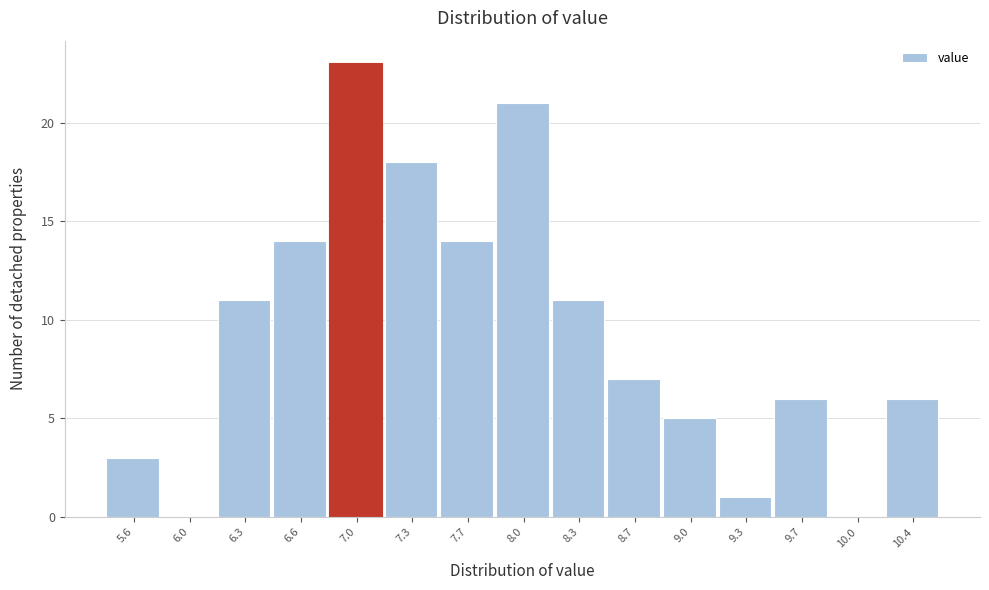

Reading left to right, list all the values displayed in this chart.

5.6=3	6.0=0	6.3=11	6.6=14	7.0=23	7.3=18	7.7=14	8.0=21	8.3=11	8.7=7	9.0=5	9.3=1	9.7=6	10.0=0	10.4=6